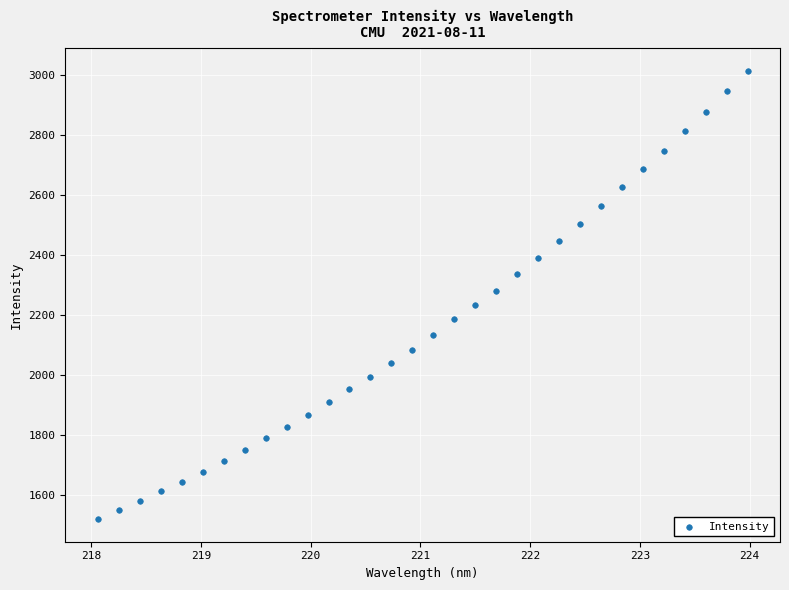

What is the range of X values (max minus min)?

5.9